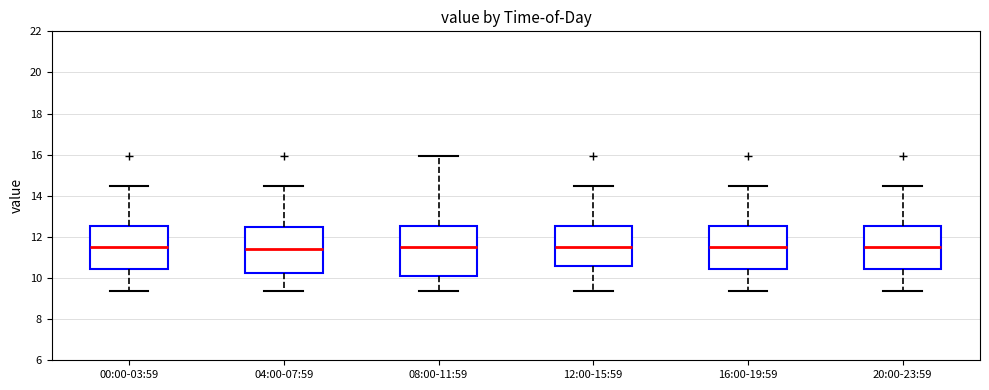

Reading left to right, transcribe this box plot: for each box, give where its median line is, the range the box spans, and where its two whiskers end, as read against the y-axis. The values are not printed on the chart, so give them approximately, as read against the axis.

00:00-03:59: median 11.4, box 10.4 to 12.6, whiskers 9.4 to 14.6
04:00-07:59: median 11.4, box 10.2 to 12.4, whiskers 9.4 to 14.6
08:00-11:59: median 11.6, box 10.2 to 12.6, whiskers 9.4 to 16.0
12:00-15:59: median 11.4, box 10.6 to 12.6, whiskers 9.4 to 14.6
16:00-19:59: median 11.4, box 10.4 to 12.6, whiskers 9.4 to 14.6
20:00-23:59: median 11.4, box 10.4 to 12.6, whiskers 9.4 to 14.6